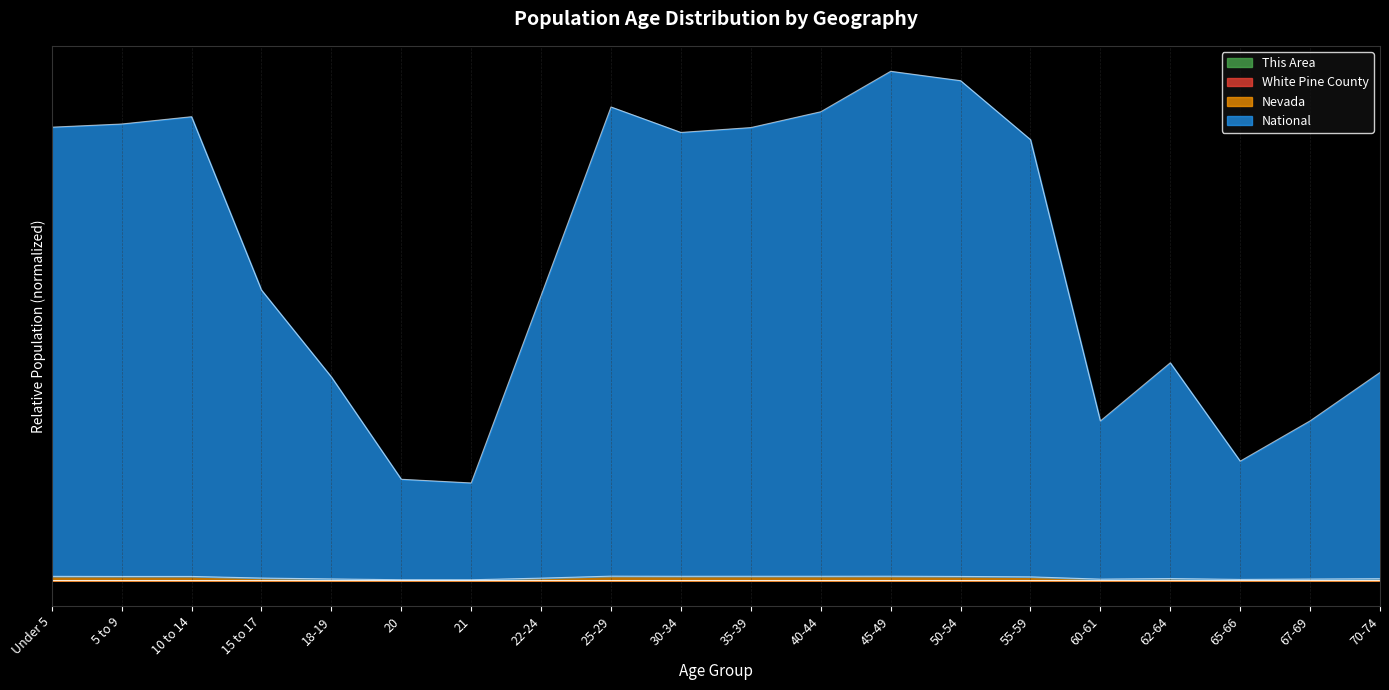

True or false: Nevada and White Pine County cross at least once.

False